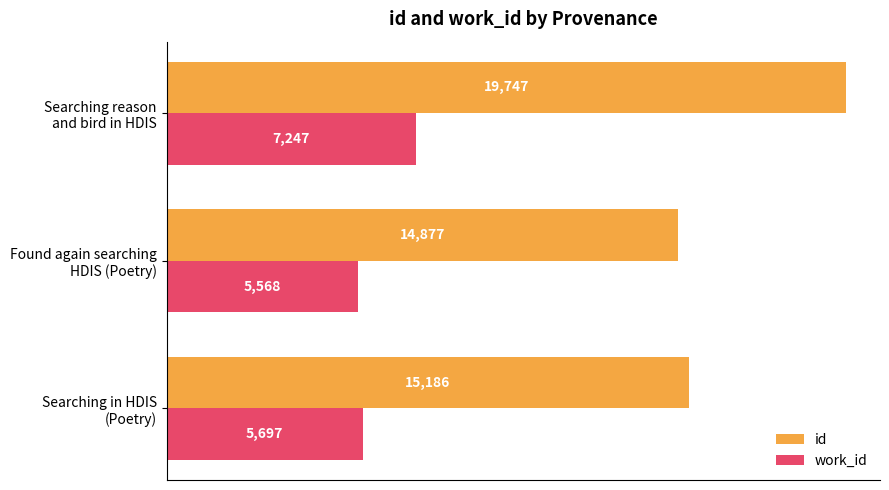

What are all the series names shown in the legend?

id, work_id